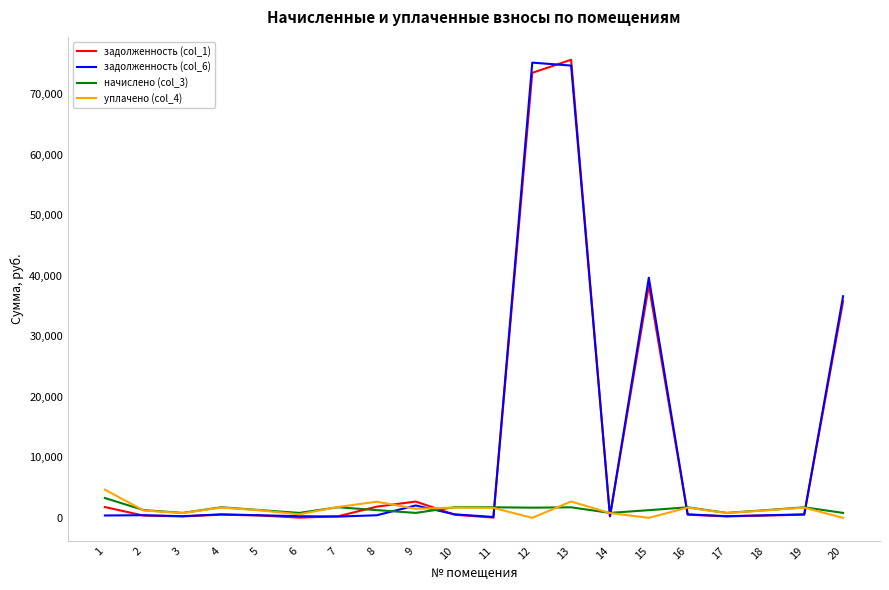

How many times do уплачено (col_4) and начислено (col_3) cross each other?

5